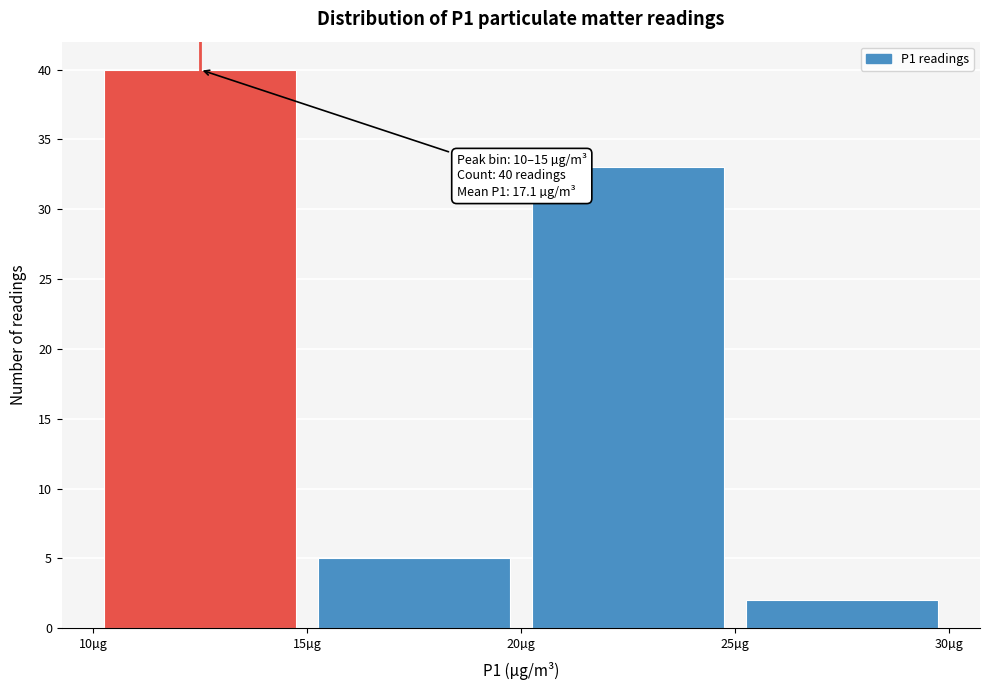

Over which range of the x-axis is the bar tallest?

10 to 15